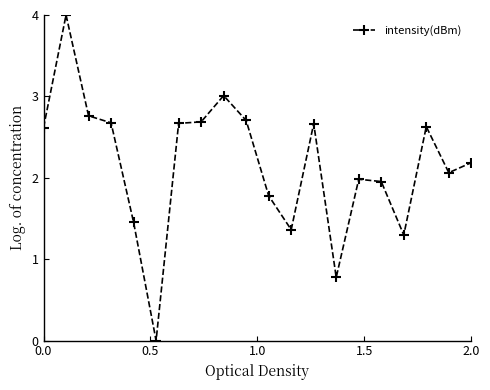

How many distinct data groups are displayed?

1